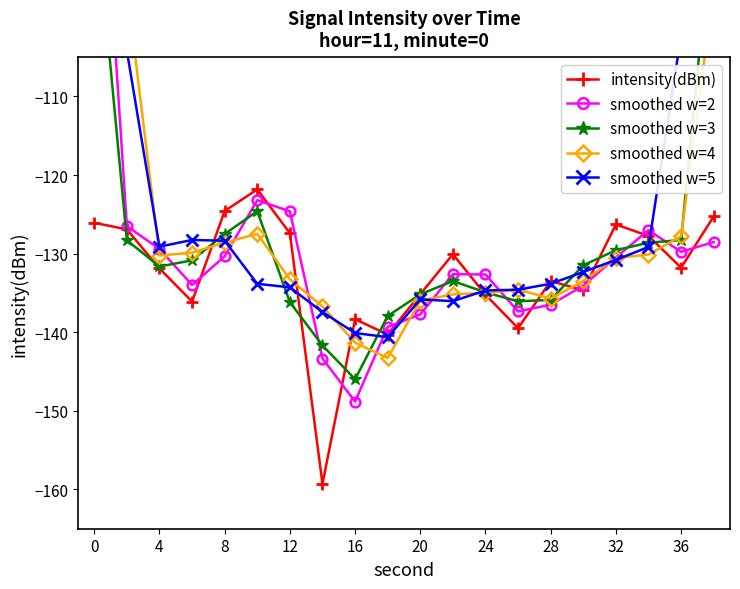

What is the average value of the intensity(dBm) series?

-132.6